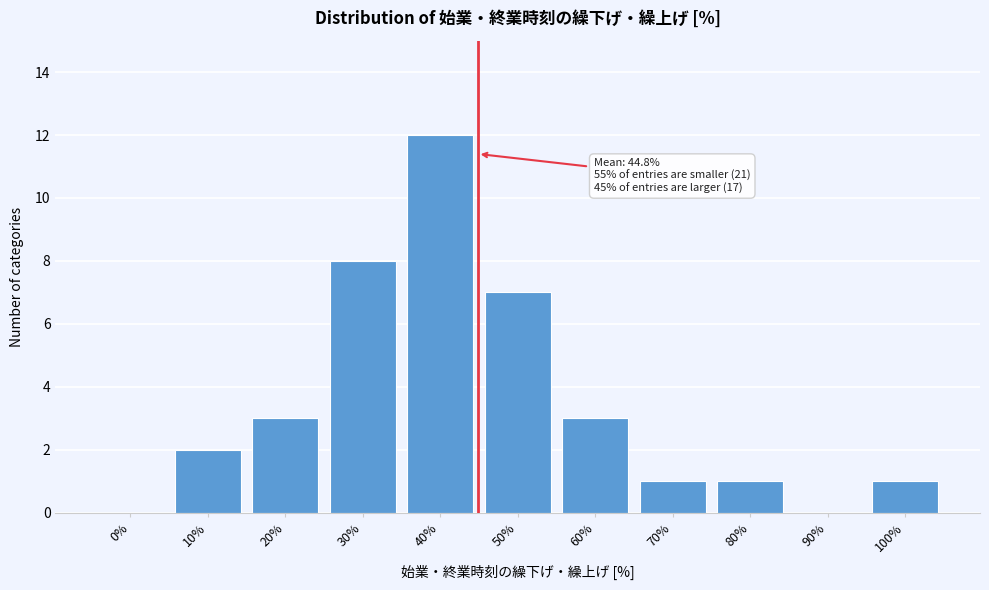

Reading right to left, transcribe all the data shown in this chart.

100%=1	90%=0	80%=1	70%=1	60%=3	50%=7	40%=12	30%=8	20%=3	10%=2	0%=0